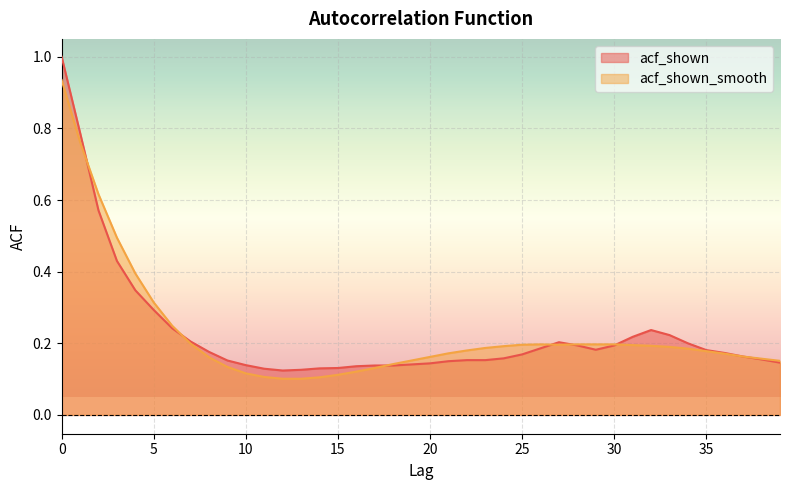

What is the difference between the second highest and second lowest values in the acf_shown_smooth series?

0.7